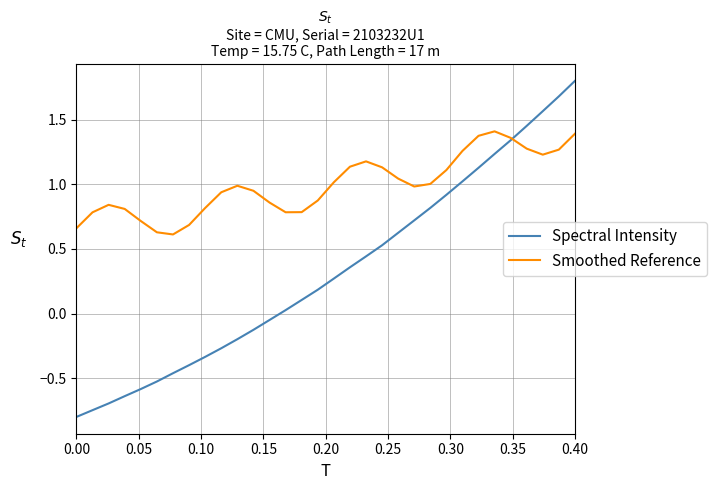

What is the difference between the maximum and second lowest values in the Spectral Intensity series?

2.5